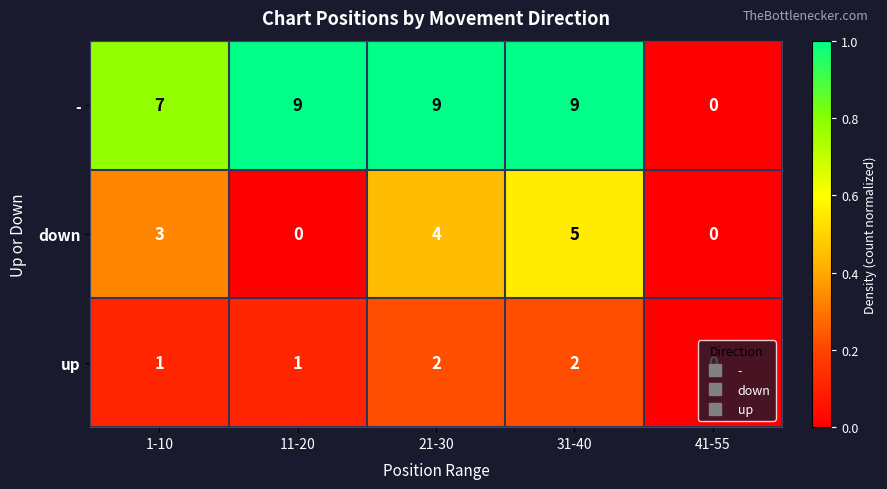

What is the difference between the second highest and second lowest values in the down series?

4